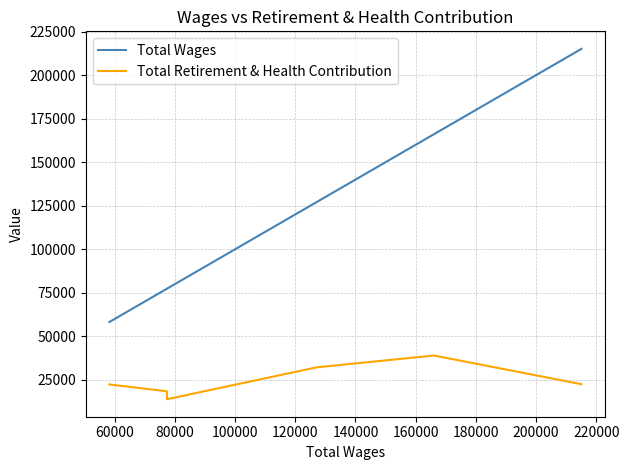

How many lines are shown in the chart?

2